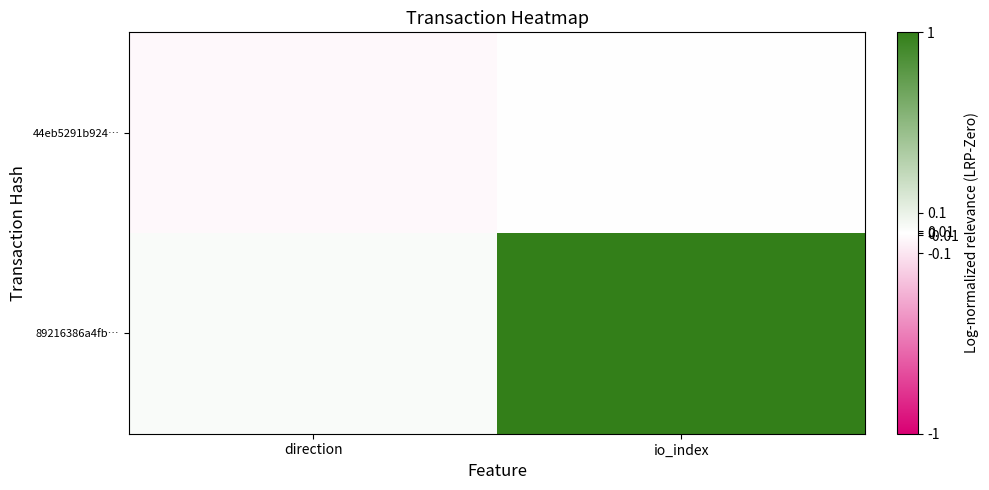

How many series are shown in this chart?

2